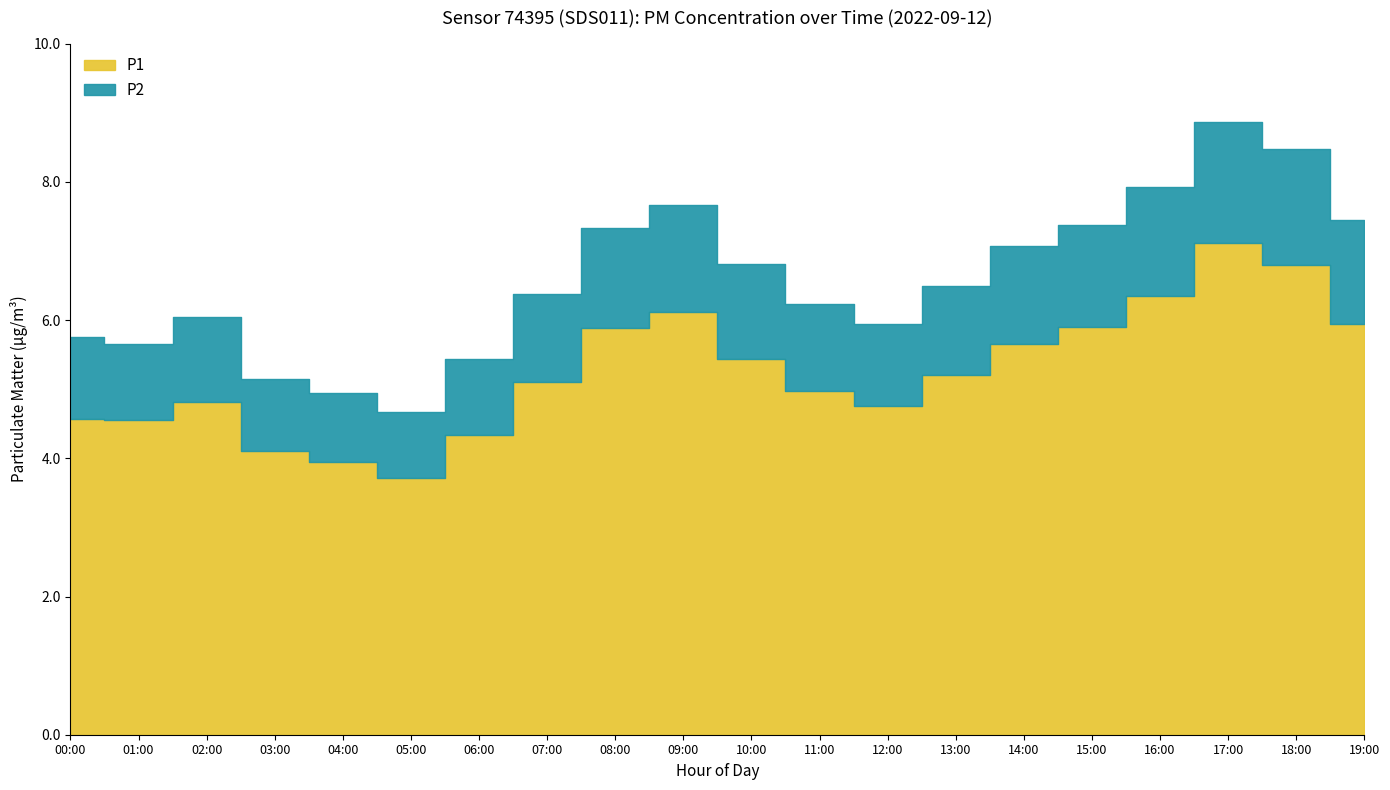

What is the label of the 3rd point from the right?

17:00